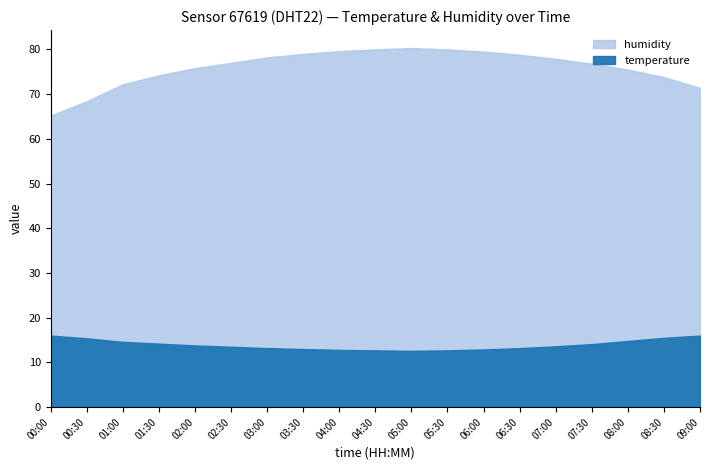

At 00:00, list the series in order from smallest to largest.

temperature, humidity